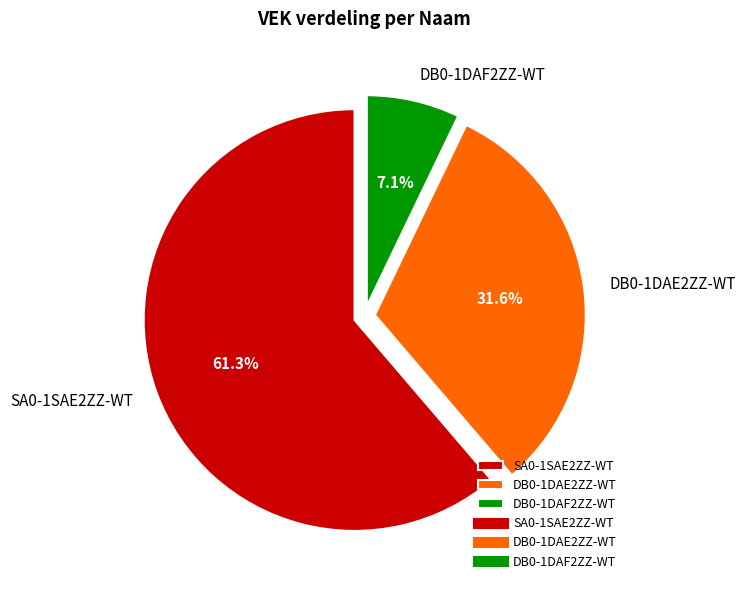

To the nearest percent, what is the difference between the largest and smallest slice percentages?

54%